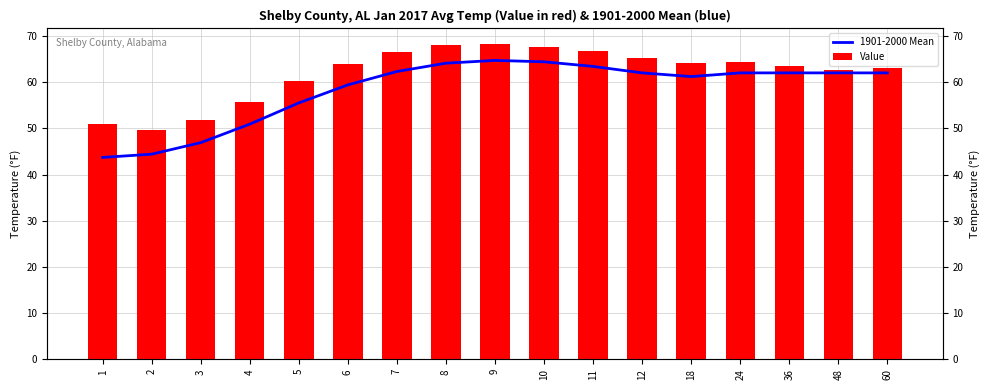

Which category has the highest value across all series?

9